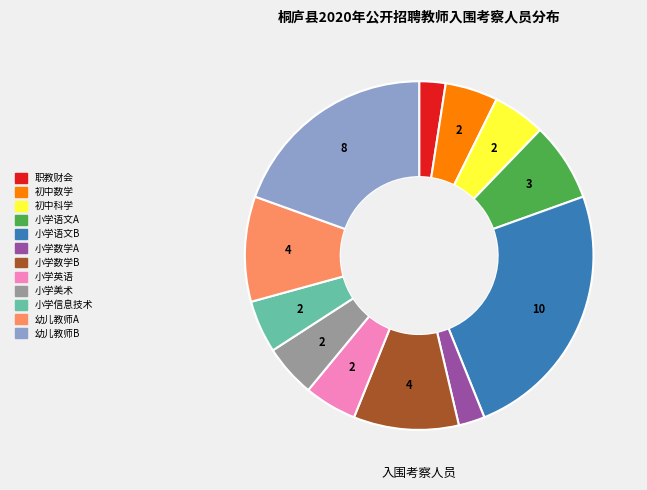

Do 小学数学B and 小学英语 together represent more than half of the pie?

No